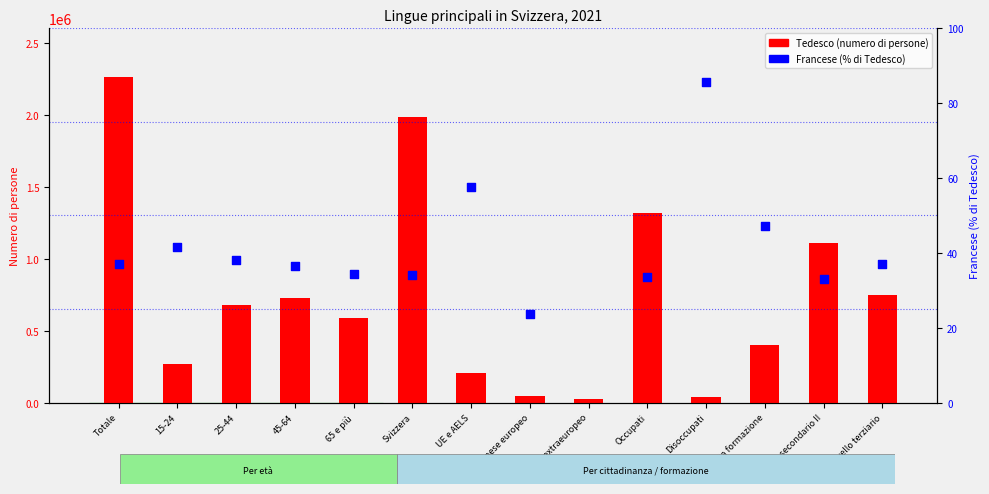

Which series has the largest total across all categories?

Tedesco (count)